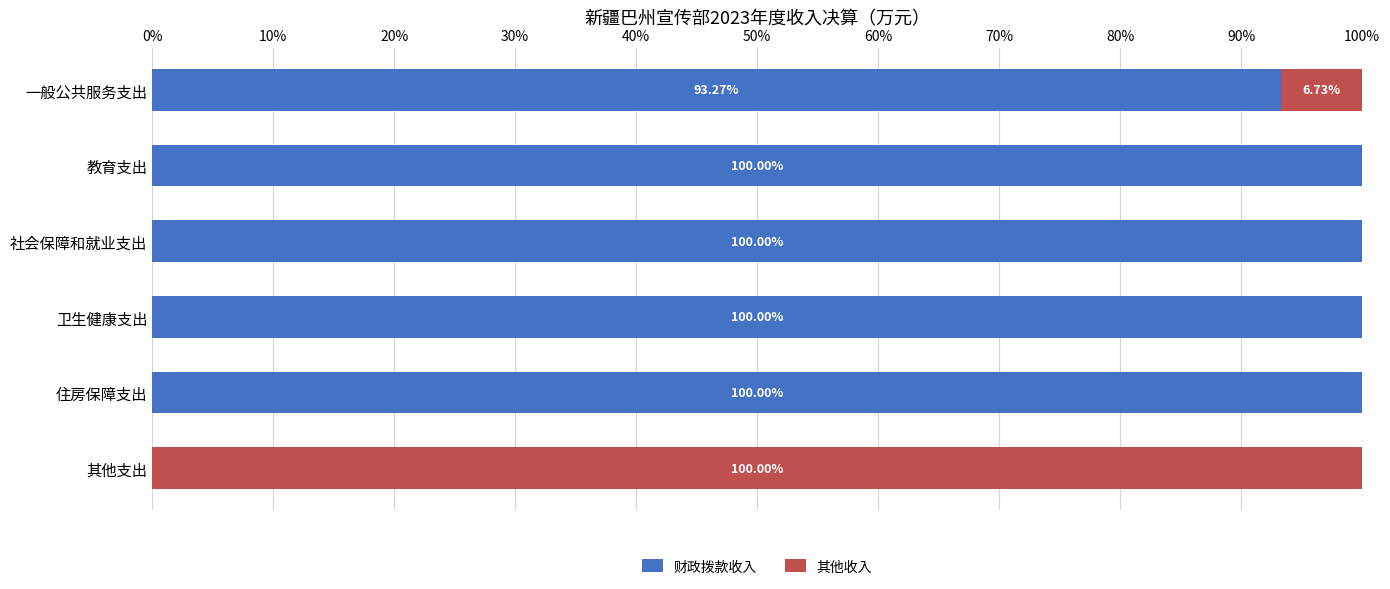

What is the sum of the 财政拨款收入 values at 社会保障和就业支出 and 教育支出?

200.0